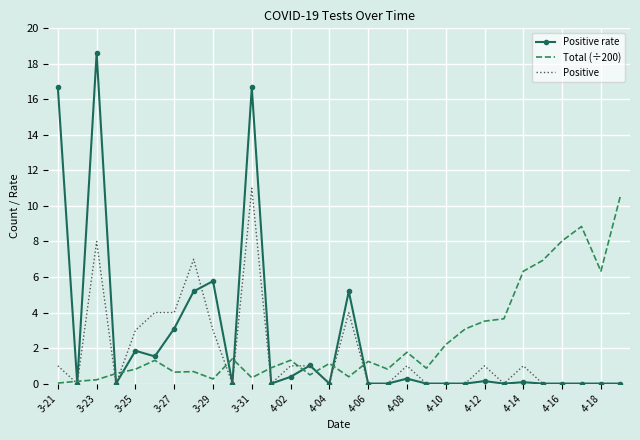

Which series has the widest spread of values?

Positive rate